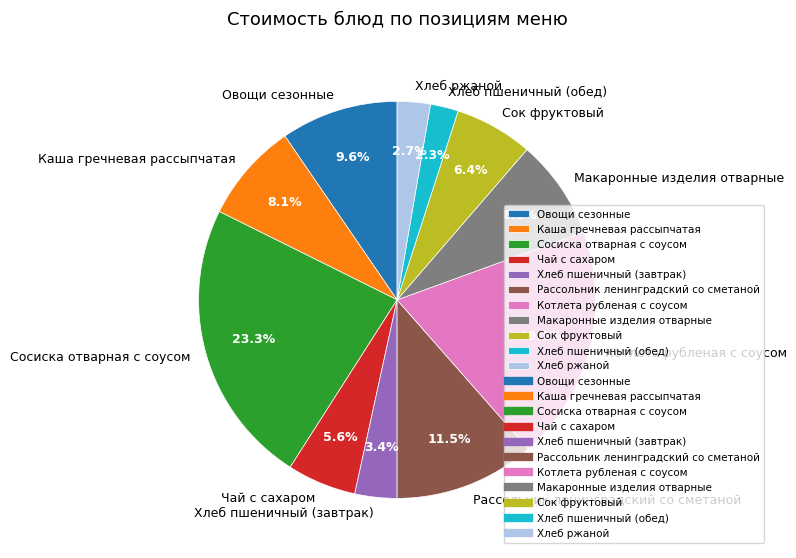

Is there a majority slice in this chart?

No